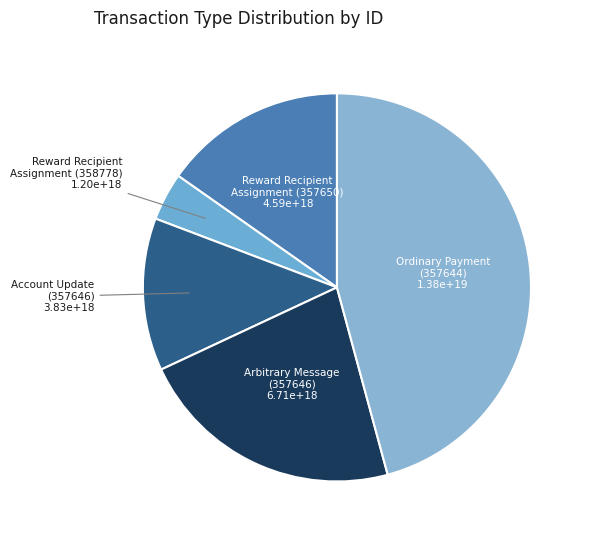

How many segments does this pie chart have?

5